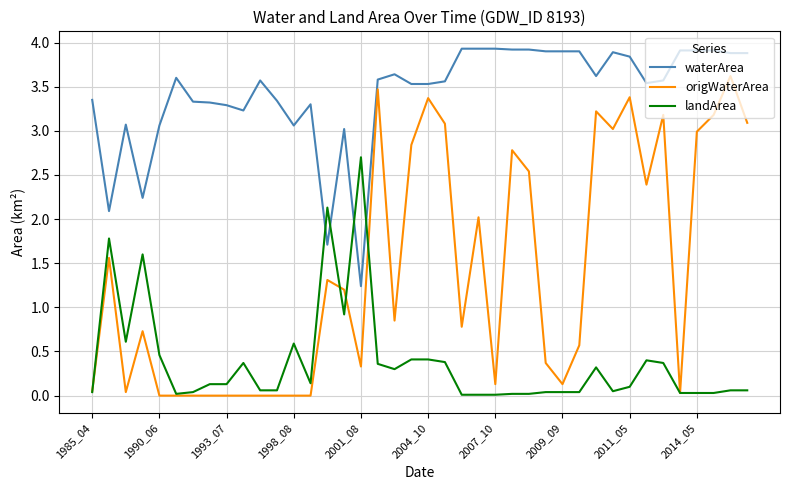

What is the average value of the landArea series?

0.4